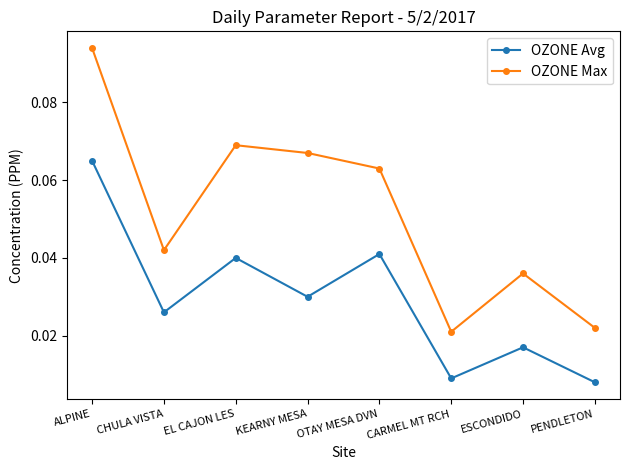

At how many categories does at least one series exceed 0?

8